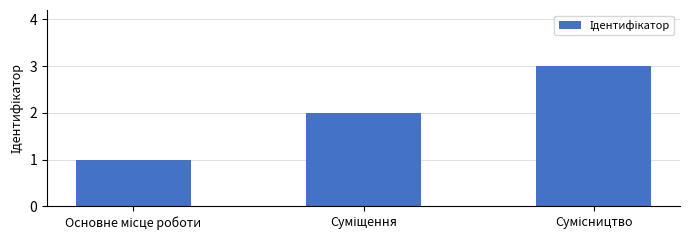

What is the sum of all values?

6